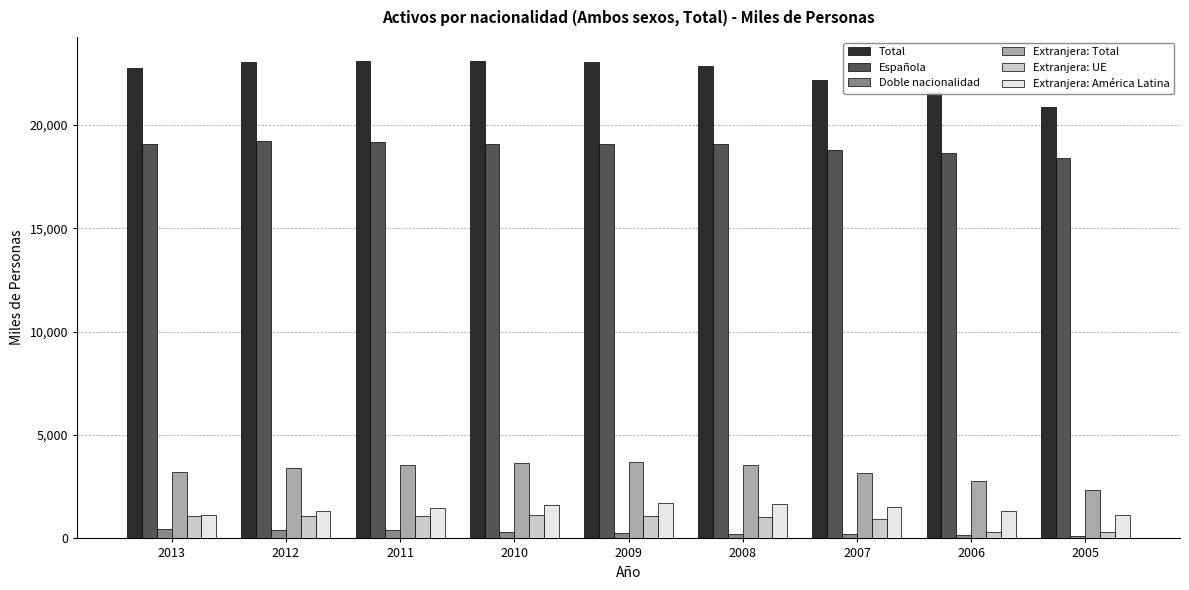

Is it true that Extranjera: UE equals 331.4 at 2006?

True